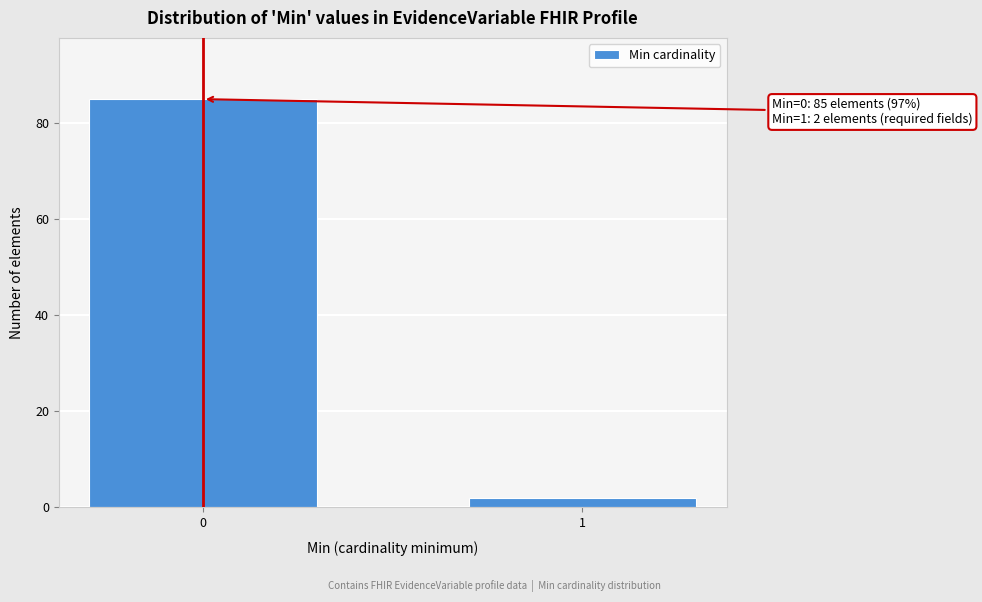

Reading left to right, extract all data points from this chart.

0=85	1=2